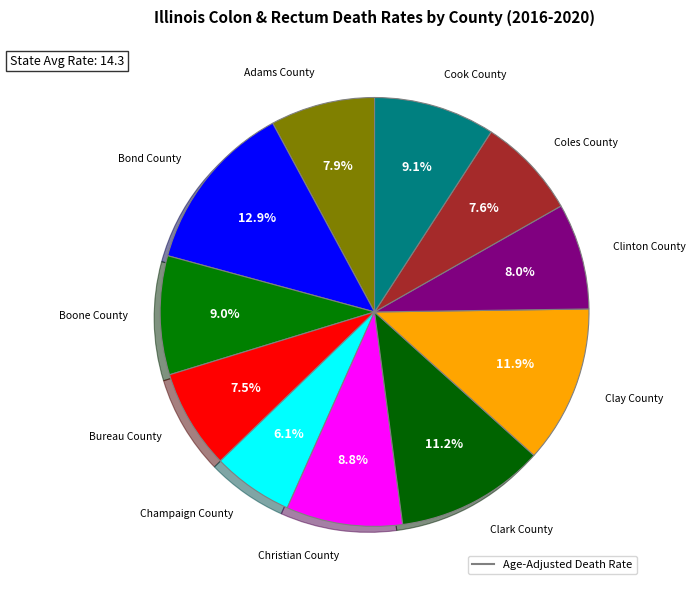

Which category has the smallest portion of the pie?

Champaign County